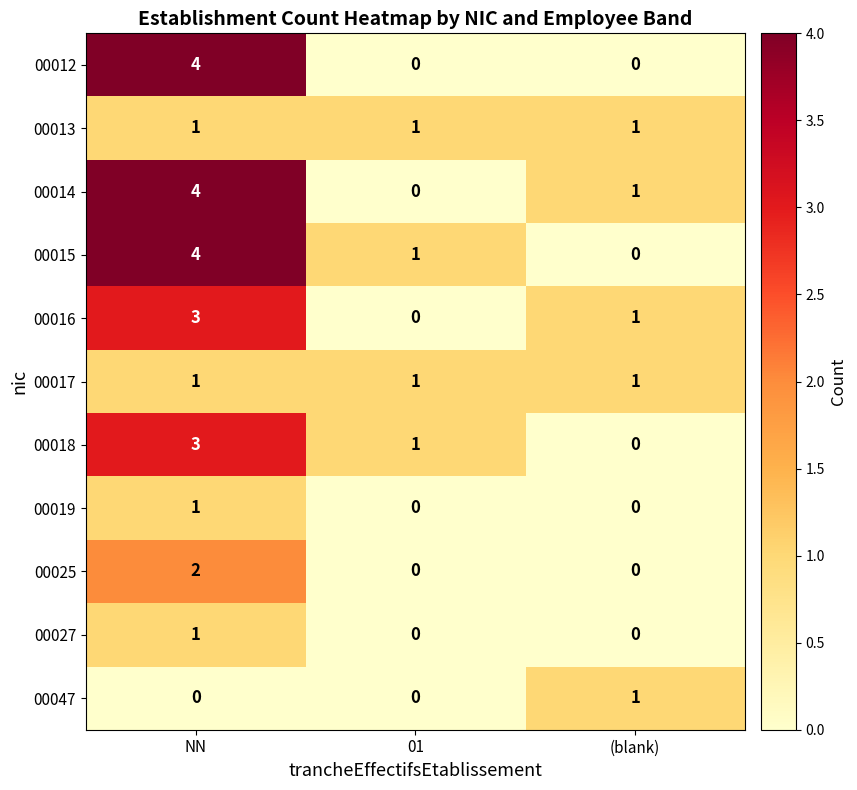

What is the greatest value displayed?

4